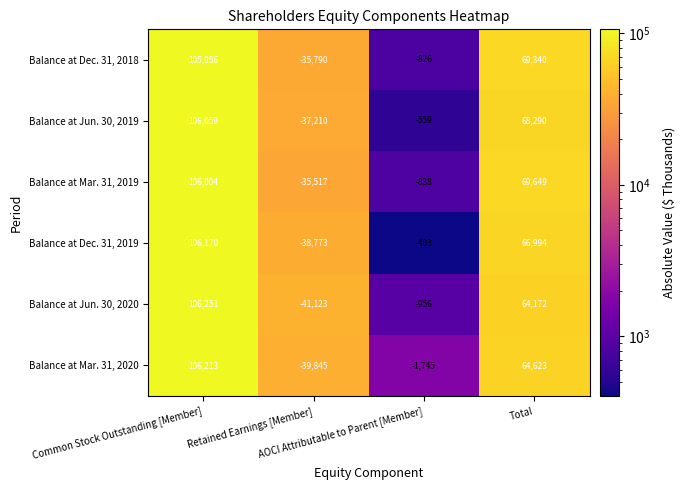

Rank the series by their maximum value, from highest to lowest.

Balance at Jun. 30, 2020, Balance at Mar. 31, 2020, Balance at Dec. 31, 2019, Balance at Jun. 30, 2019, Balance at Mar. 31, 2019, Balance at Dec. 31, 2018